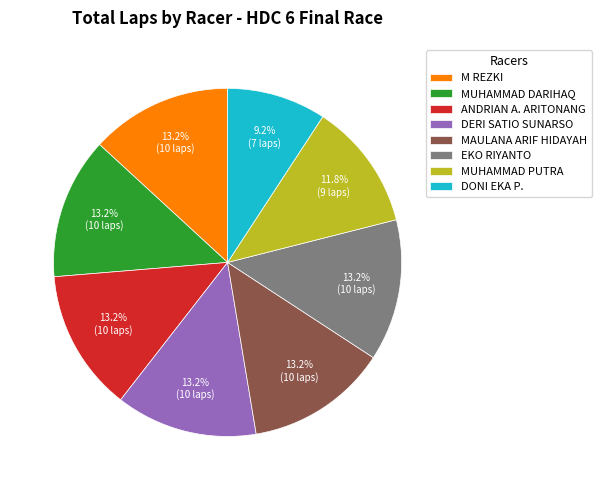

The ANDRIAN A. ARITONANG slice represents 28% of the pie. True or false?

False